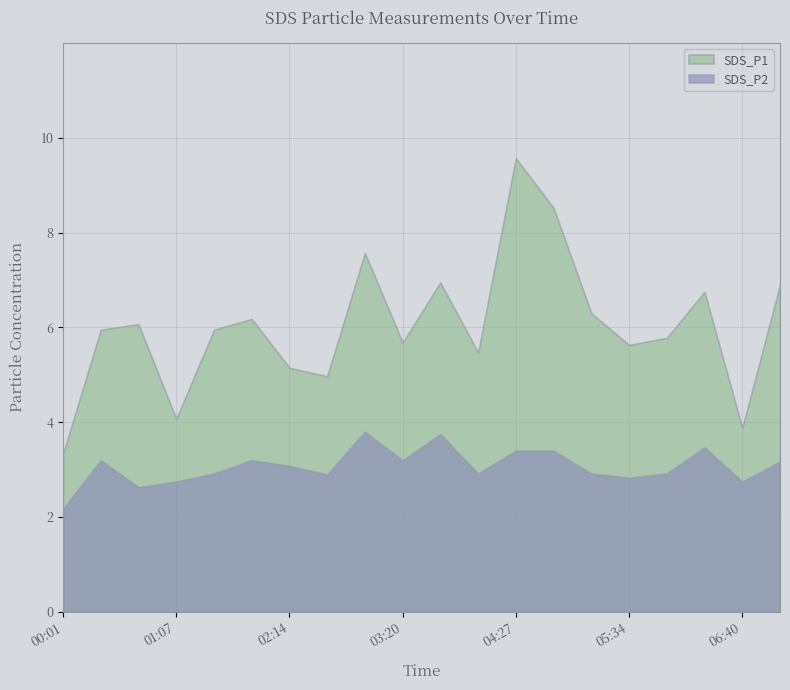

Reading left to right, extract all data points from this chart.

SDS_P1: 3.3	6.0	6.1	4.1	6.0	6.2	5.2	5.0	7.6	5.7	7.0	5.5	9.6	8.5	6.3	5.6	5.8	6.8	3.9	6.9
SDS_P2: 2.2	3.2	2.6	2.8	2.9	3.2	3.1	2.9	3.8	3.2	3.8	2.9	3.4	3.4	2.9	2.8	2.9	3.5	2.8	3.2